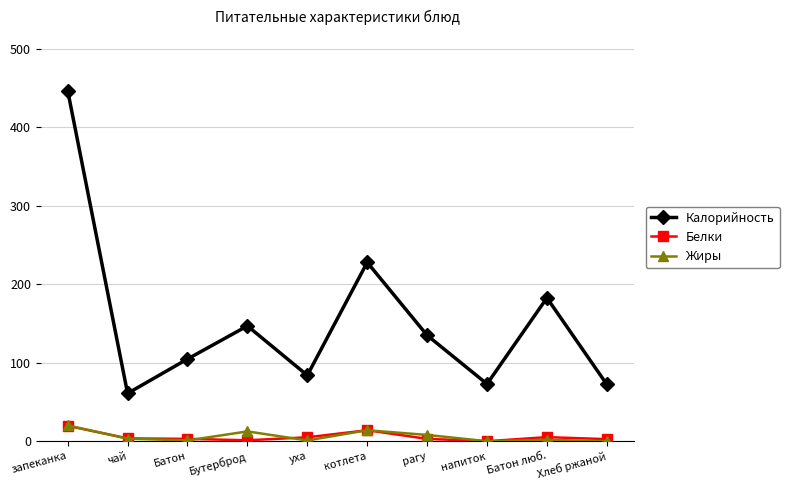

What is the sum of all Жиры values?

61.8